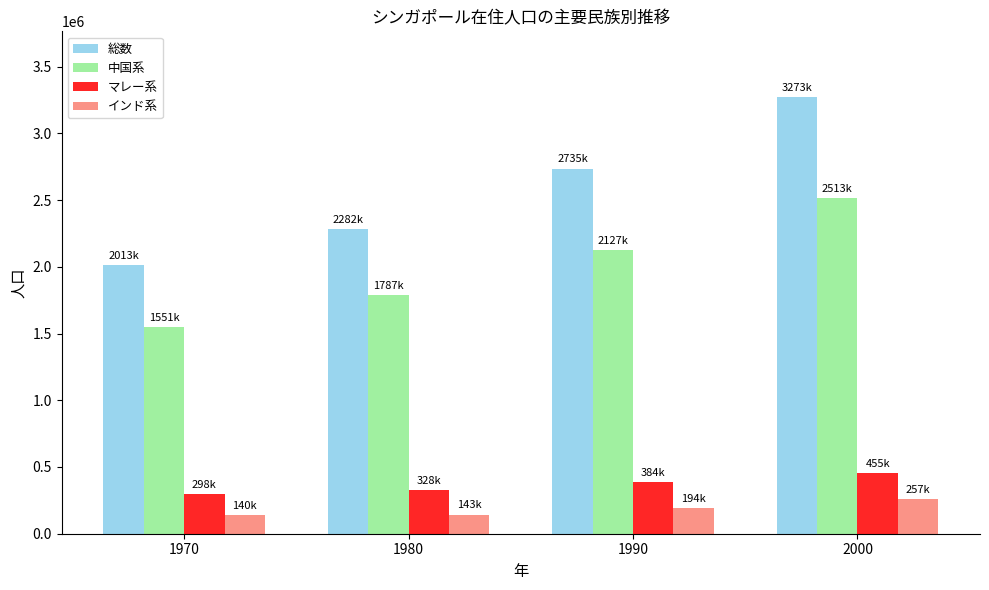

Is it true that 総数 equals 3291394 at 1970?

False